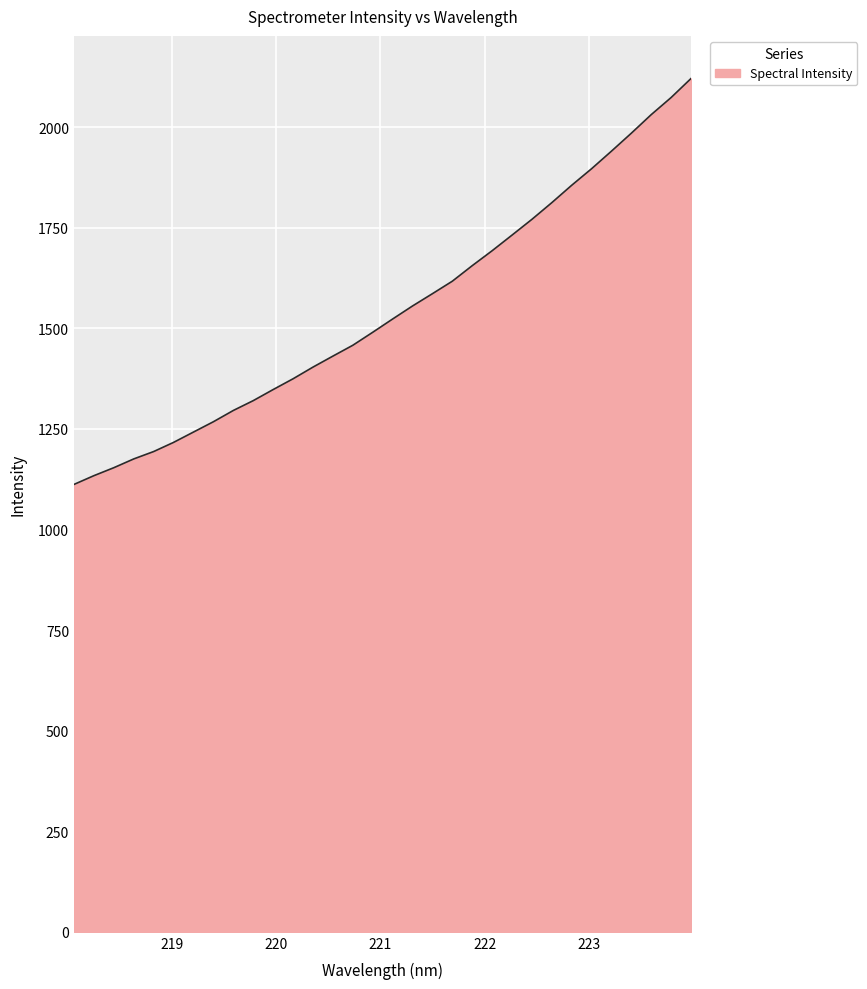

Reading right to left, what are all the values shown in this chart?

2120.9	2073.7	2031.2	1985.1	1940.4	1896.8	1855.6	1812.4	1770.9	1731.8	1692.9	1655.8	1617.2	1586.2	1555.6	1523.2	1490.2	1458.0	1431.0	1403.7	1374.7	1347.9	1320.4	1295.9	1267.9	1242.3	1216.6	1193.8	1175.5	1153.6	1133.8	1112.1